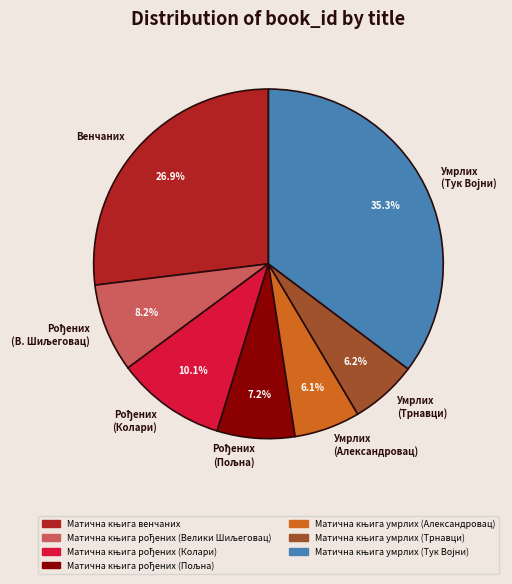

Does any single category account for the majority?

No